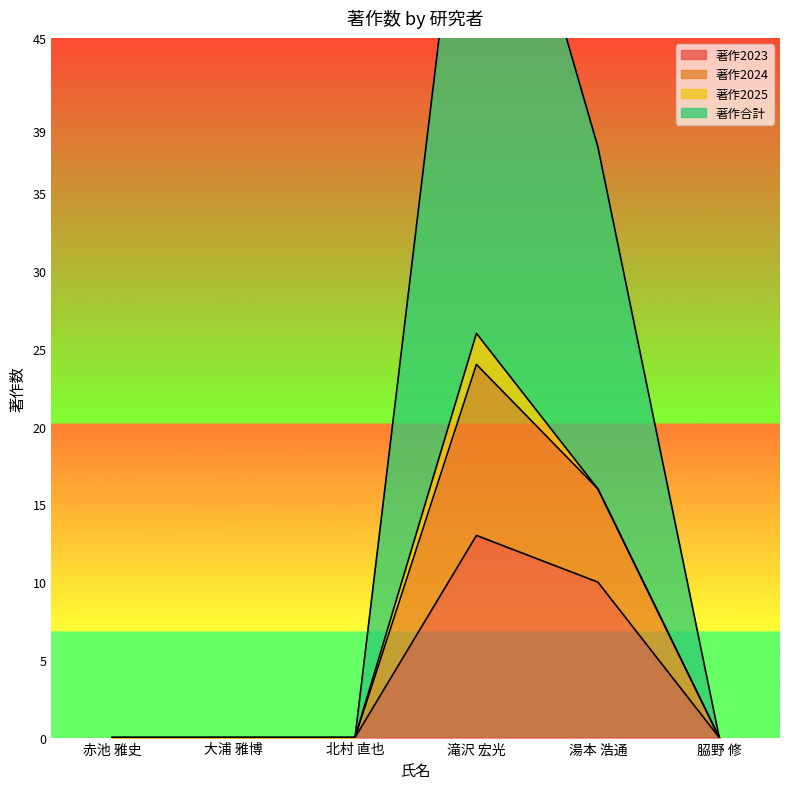

What is the label of the 4th point from the left?

滝沢 宏光